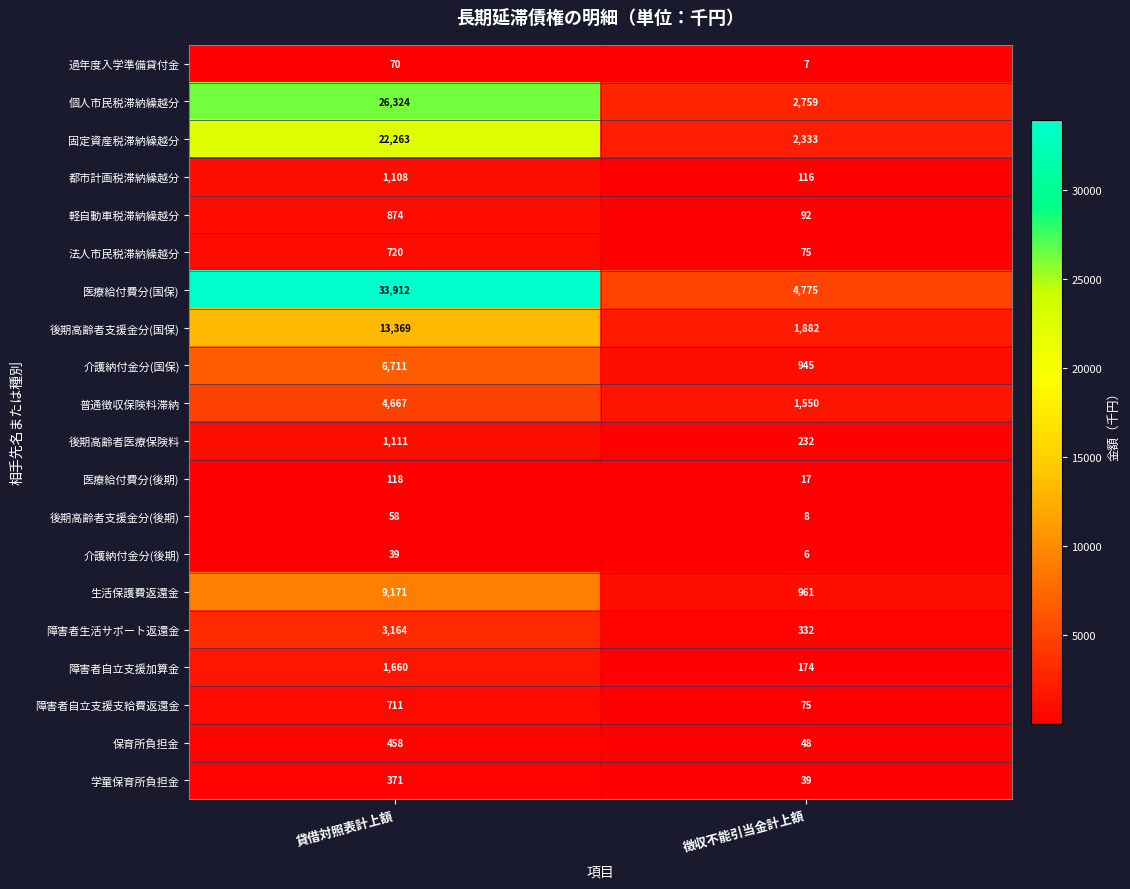

At how many categories does at least one series exceed 1160?

2